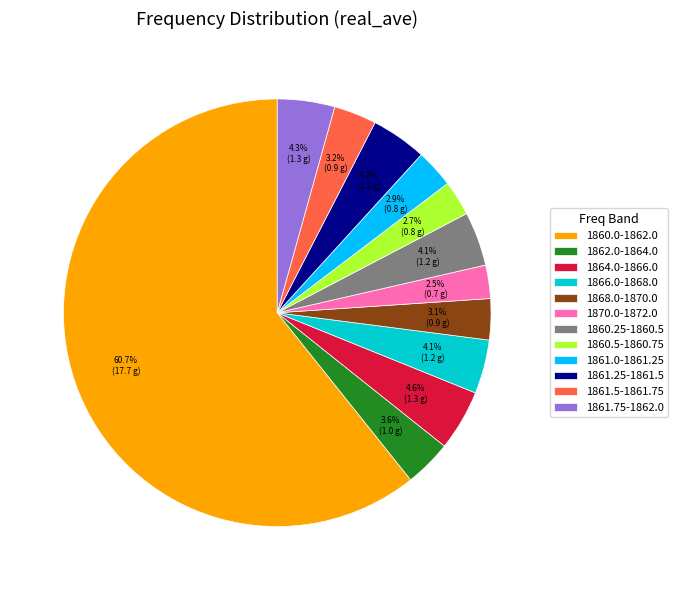

What is the ratio of the value at 1861.75-1862.0 to the value at 1862.0-1864.0?

1.2